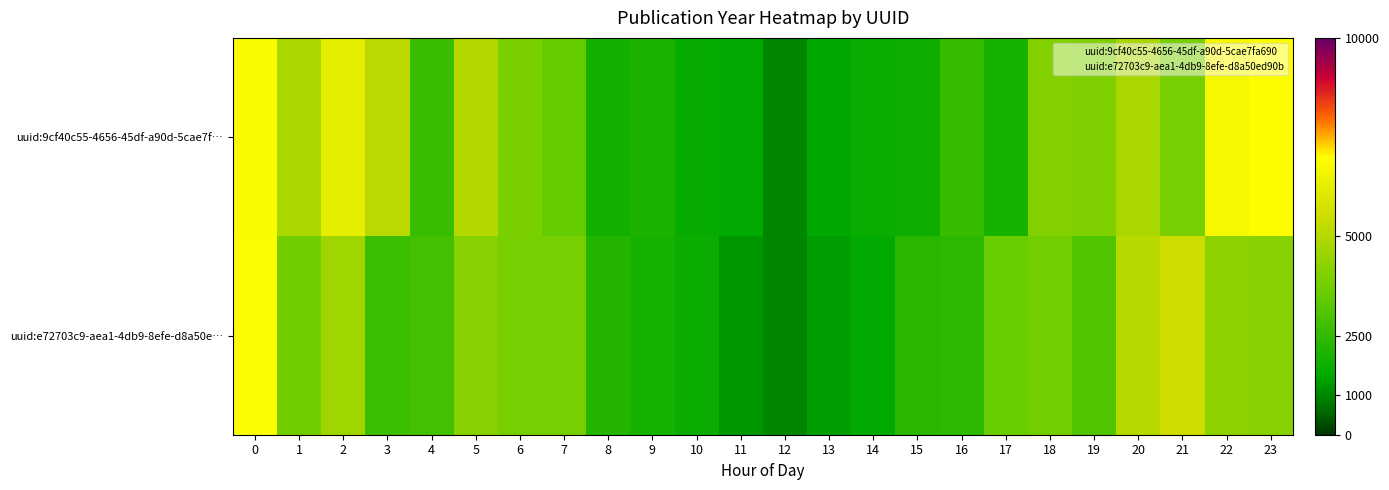

Rank the series by their average value, from lowest to highest.

uuid:e72703c9-aea1-4db9-8efe-d8a50e…, uuid:9cf40c55-4656-45df-a90d-5cae7f…